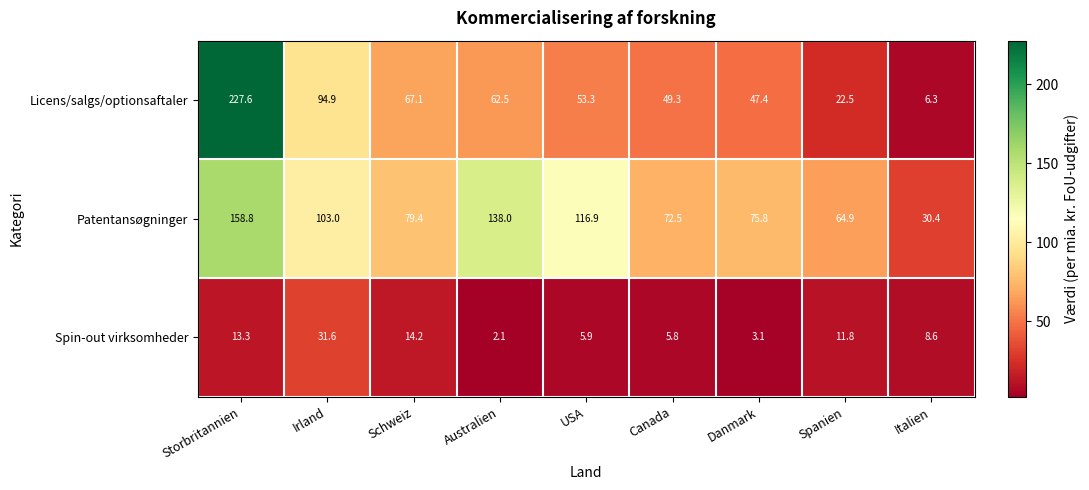

What is the difference between the maximum and minimum values in the Licens/salgs/optionsaftaler series?

221.3